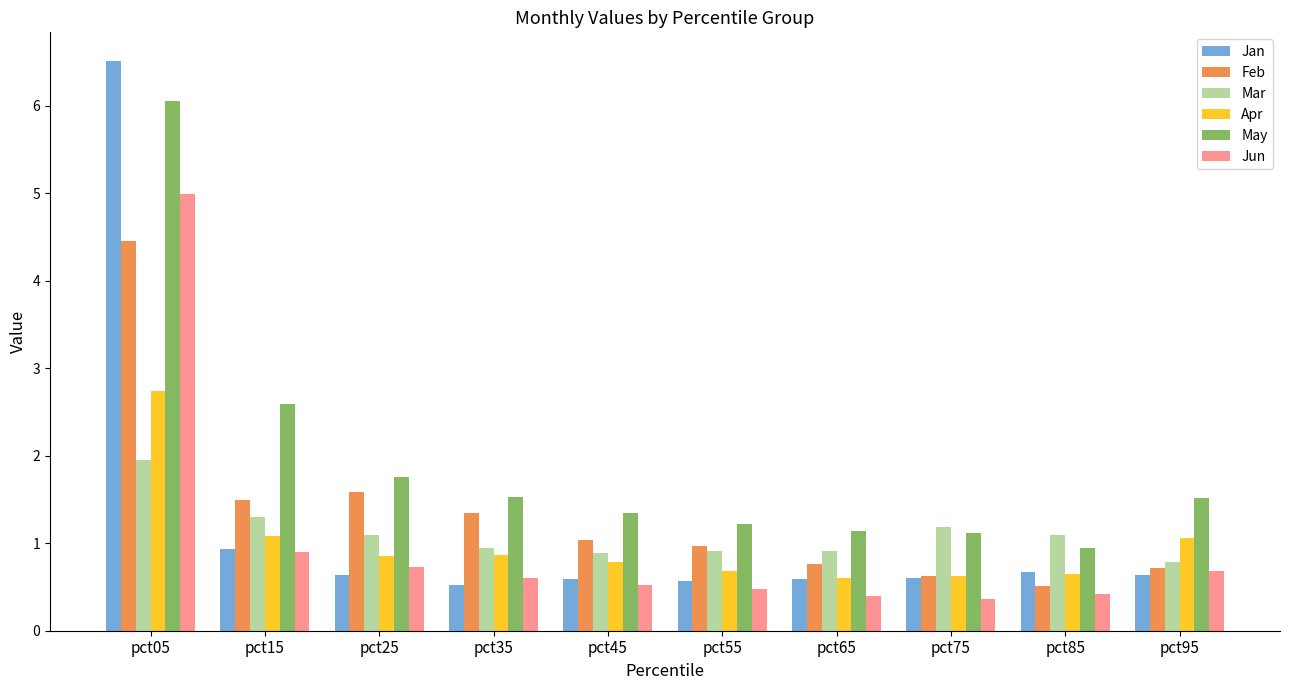

Which series has the largest total across all categories?

May